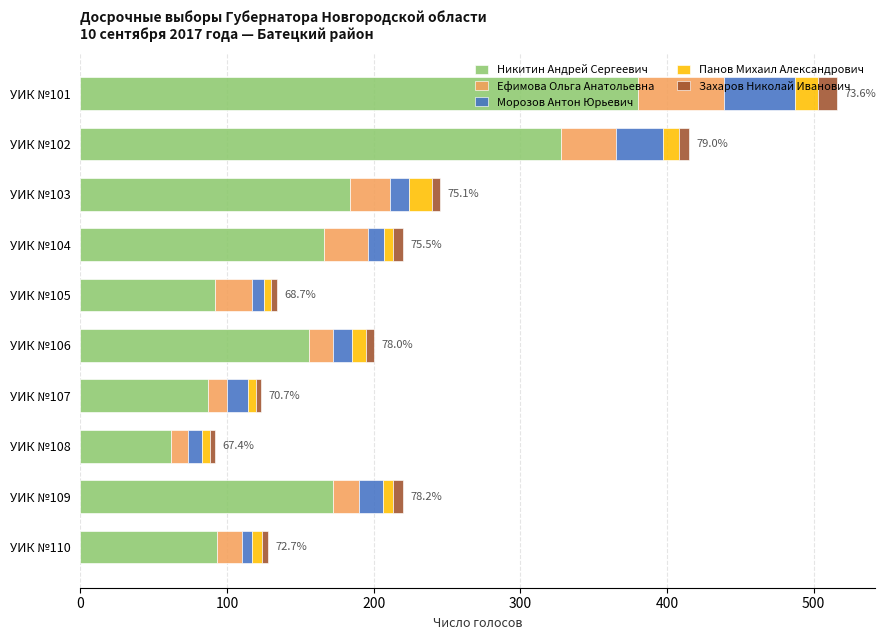

At which label does Никитин Андрей Сергеевич reach its peak?

УИК №101